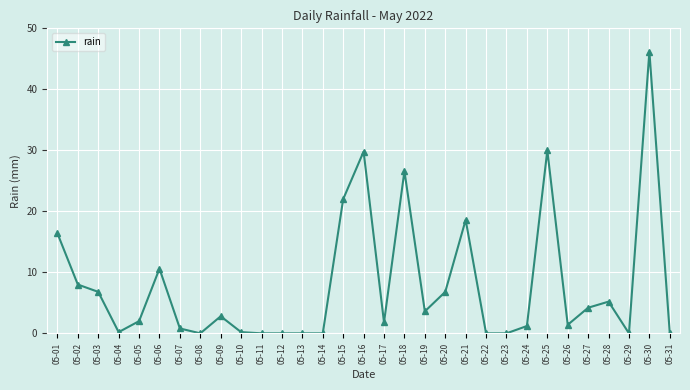

What is the difference between the values at 05-18 and 05-30?

19.6